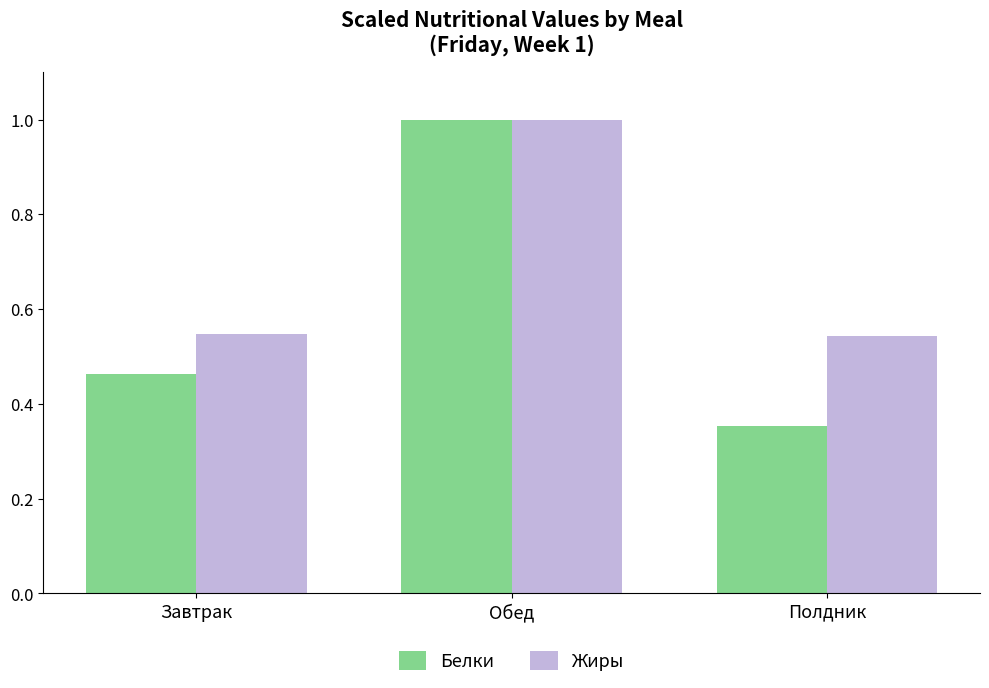

At which label is Белки closest to 0?

Полдник